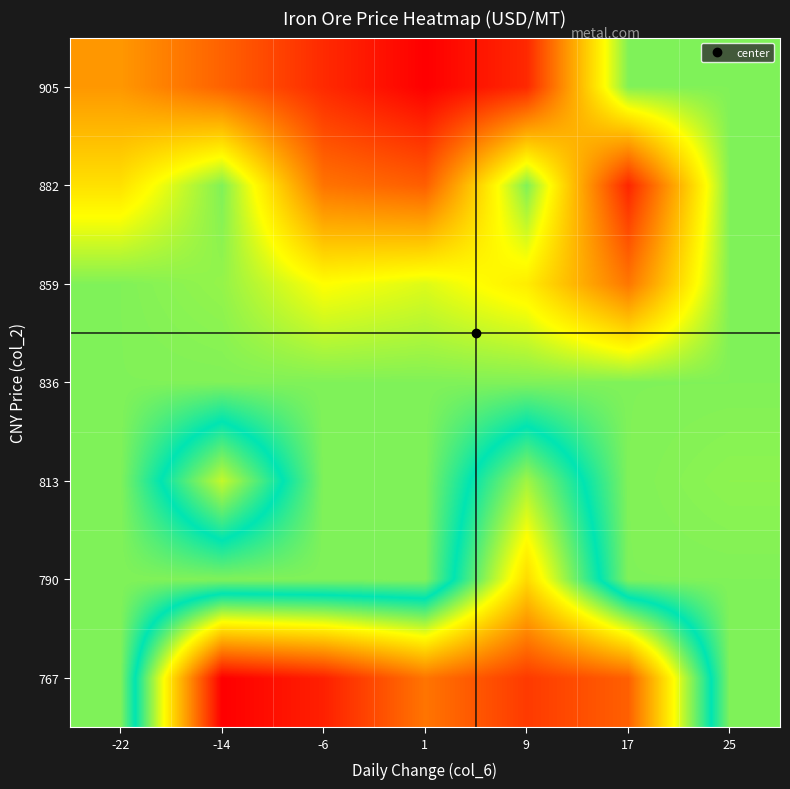

Reading left to right, list all the values displayed in this chart.

767: -22=106.7	-14=94.6	-6=95.5	1=97.8	9=96.2	17=97.2	25=106.7
790: -22=106.7	-14=106.7	-6=106.7	1=106.7	9=100.5	17=106.7	25=106.7
813: -22=106.7	-14=102.3	-6=106.7	1=106.7	9=102.8	17=106.7	25=106.9
836: -22=106.7	-14=106.7	-6=106.7	1=106.7	9=106.7	17=106.7	25=106.7
859: -22=106.7	-14=107.0	-6=108.4	1=108.0	9=108.9	17=112.1	25=106.7
882: -22=109.2	-14=106.7	-6=112.2	1=112.8	9=106.7	17=114.3	25=106.7
905: -22=111.2	-14=112.7	-6=114.2	1=115.3	9=114.2	17=106.7	25=106.7